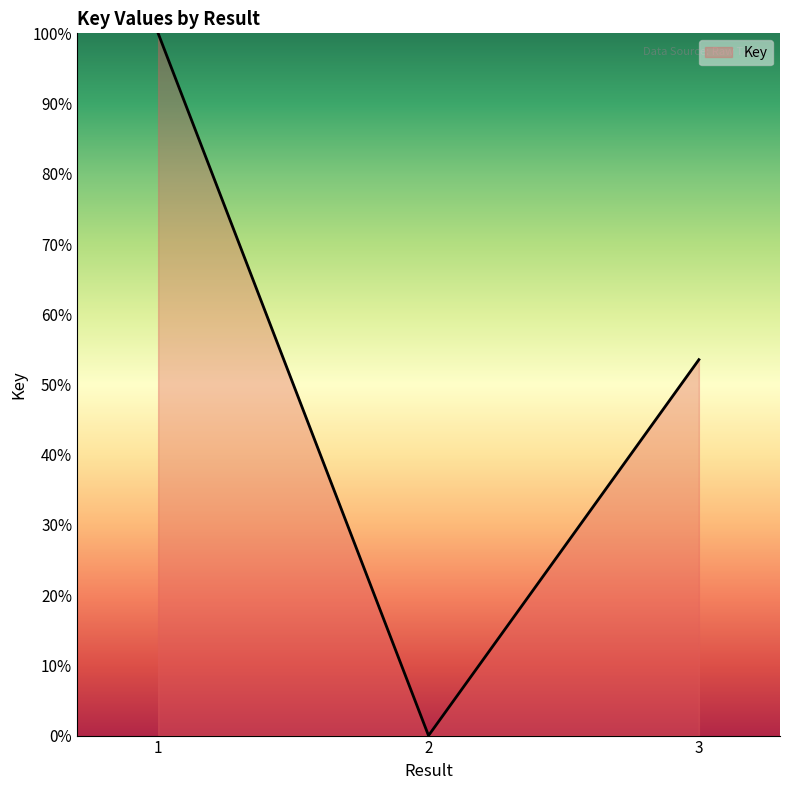

Does the chart have visible grid lines?

No